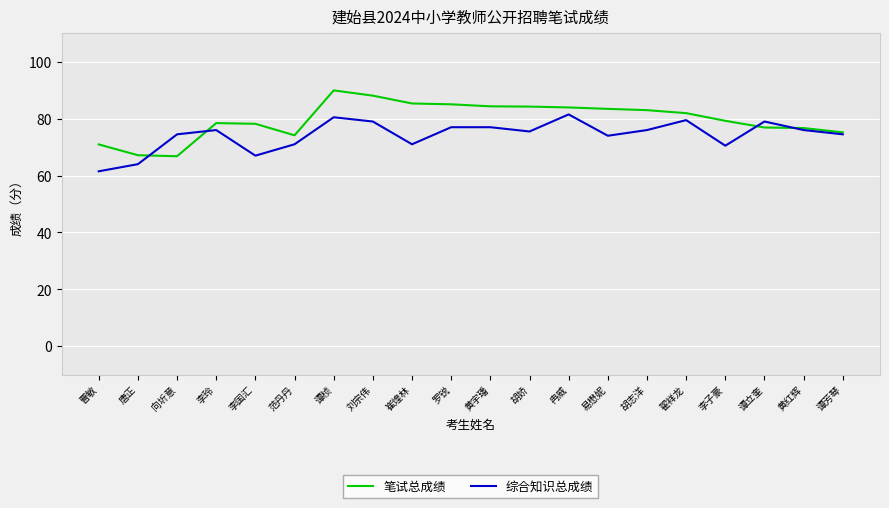

What position from the left is 冉威?

13